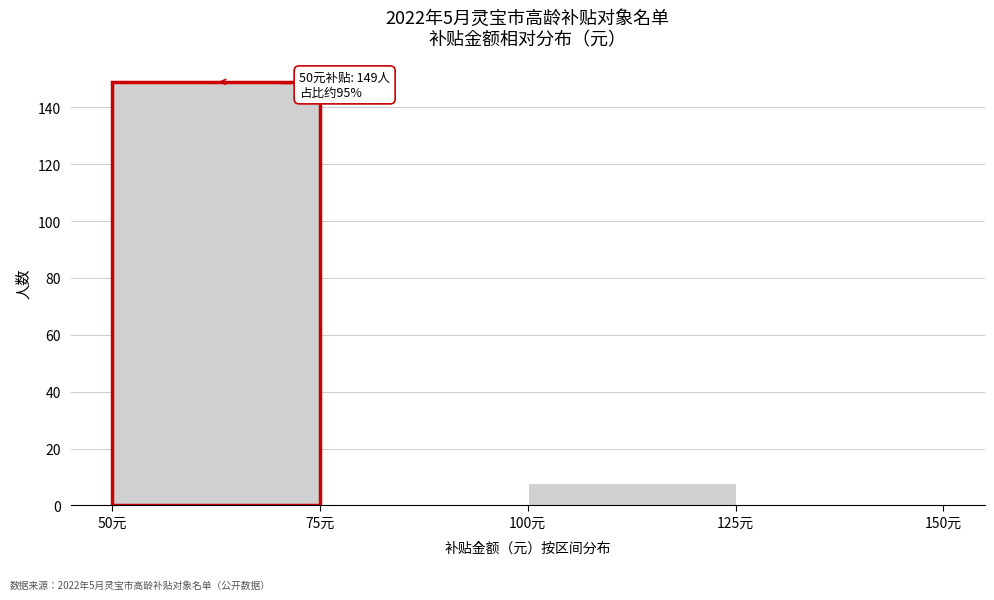

Over which range of the x-axis is the bar tallest?

50 to 75